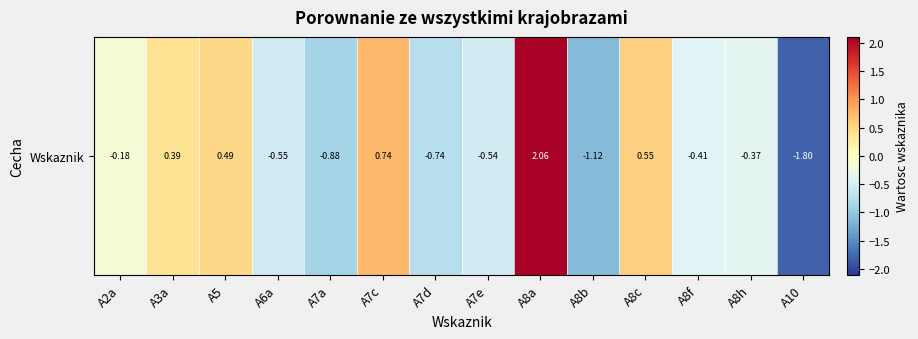

List the labels in order of value, smallest first.

A10, A8b, A7a, A7d, A6a, A7e, A8f, A8h, A2a, A3a, A5, A8c, A7c, A8a